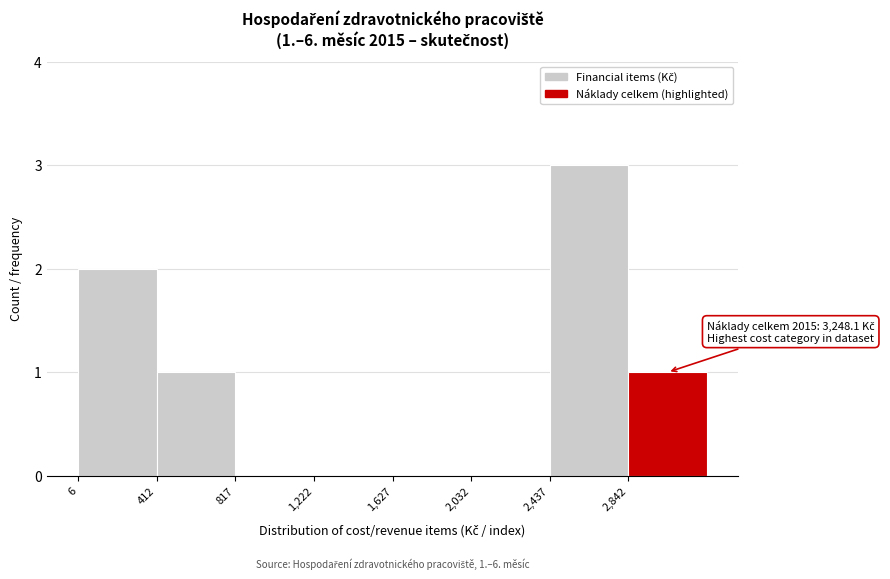

Which range on the x-axis has the tallest bar?

2450 to 2850